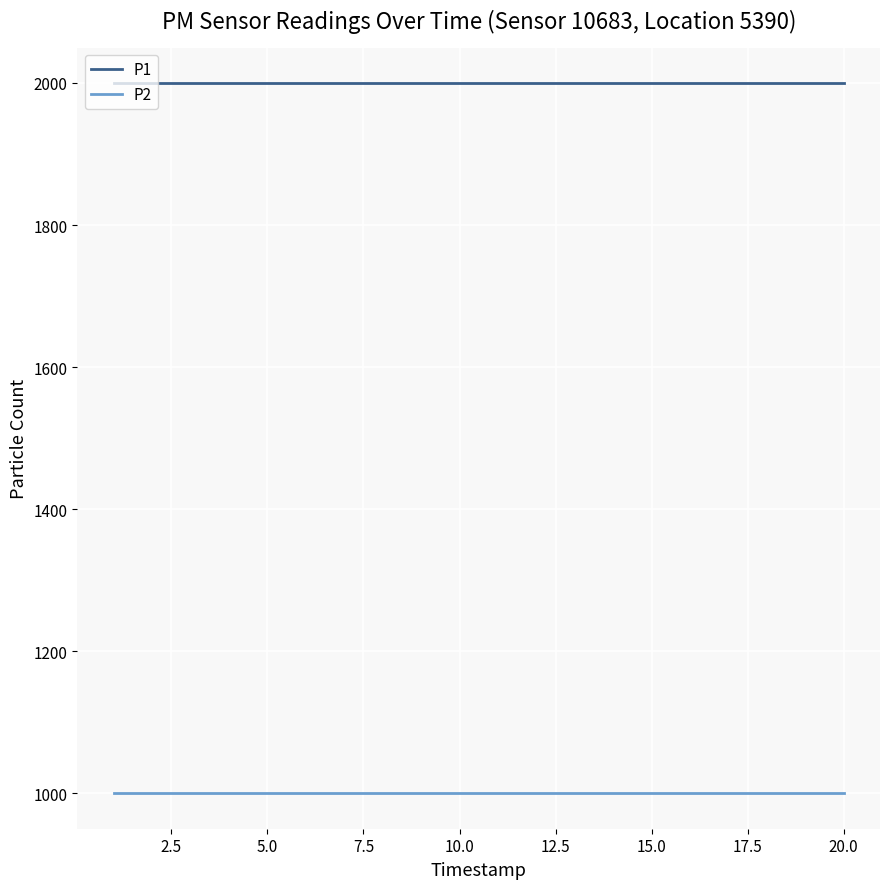

Which series has the largest total across all categories?

P1